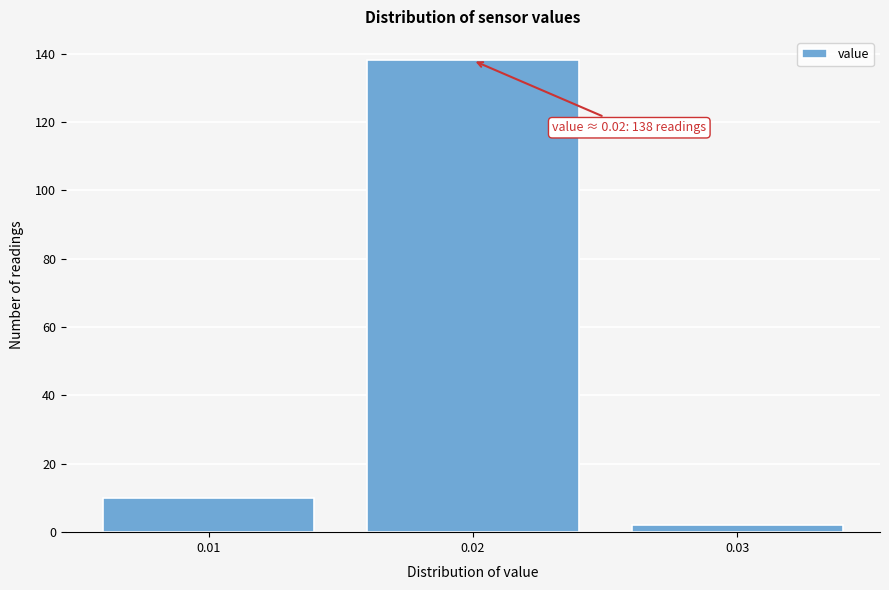

Reading left to right, transcribe all the data shown in this chart.

0.01=10	0.02=138	0.03=2